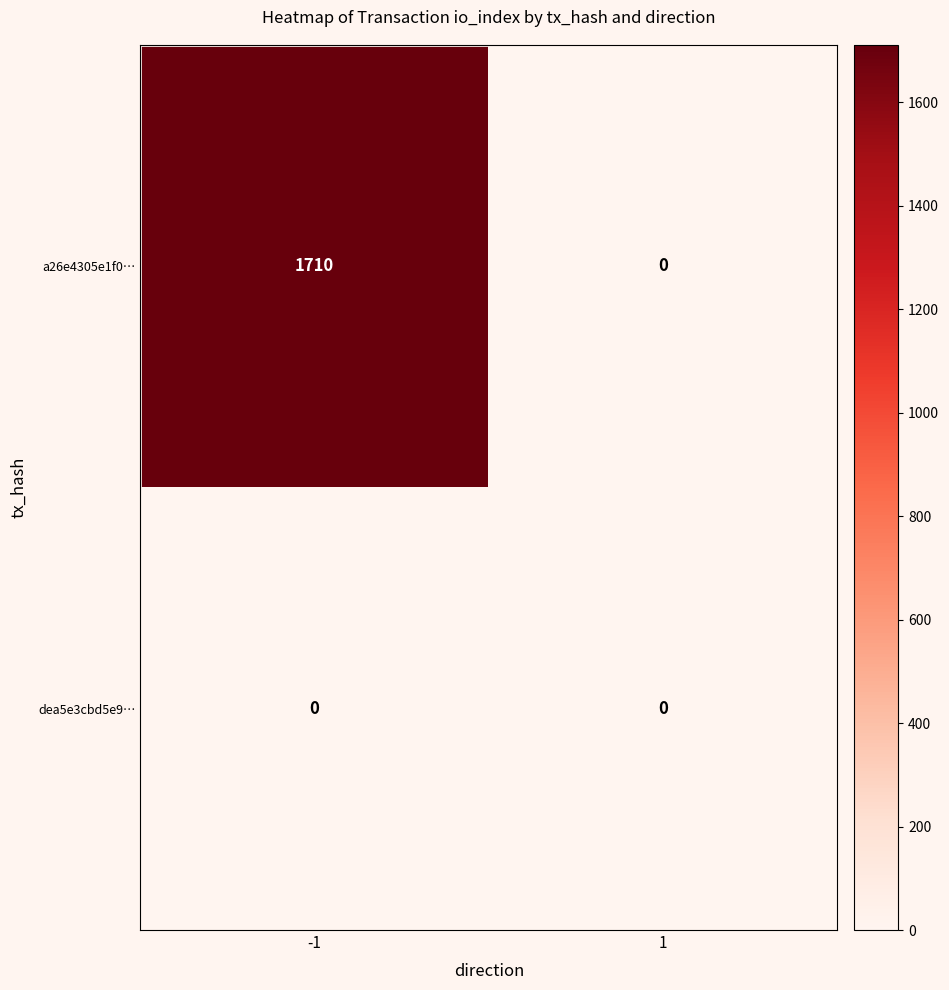

What is the greatest value displayed?

1710